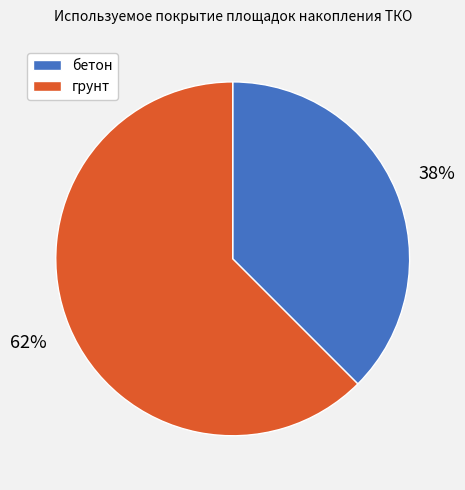

To the nearest percent, what is the combined percentage of грунт and бетон?

100%